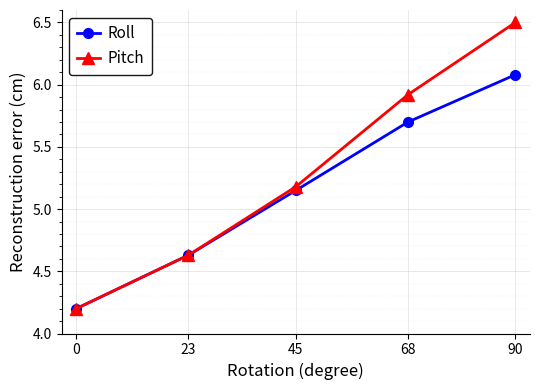

How many lines are shown in the chart?

2